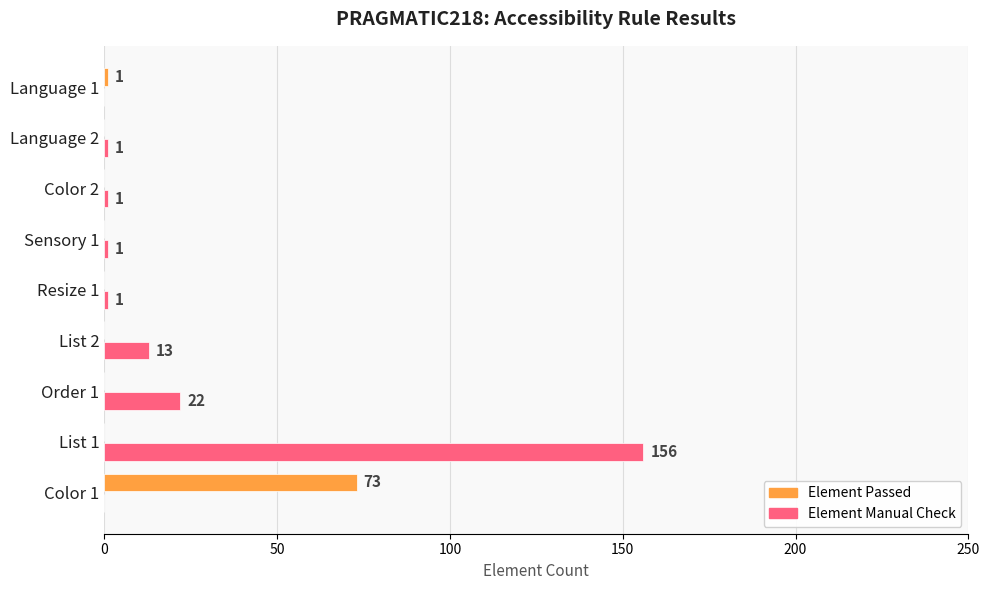

Where is Element Manual Check nearest to the value 78?

Order 1